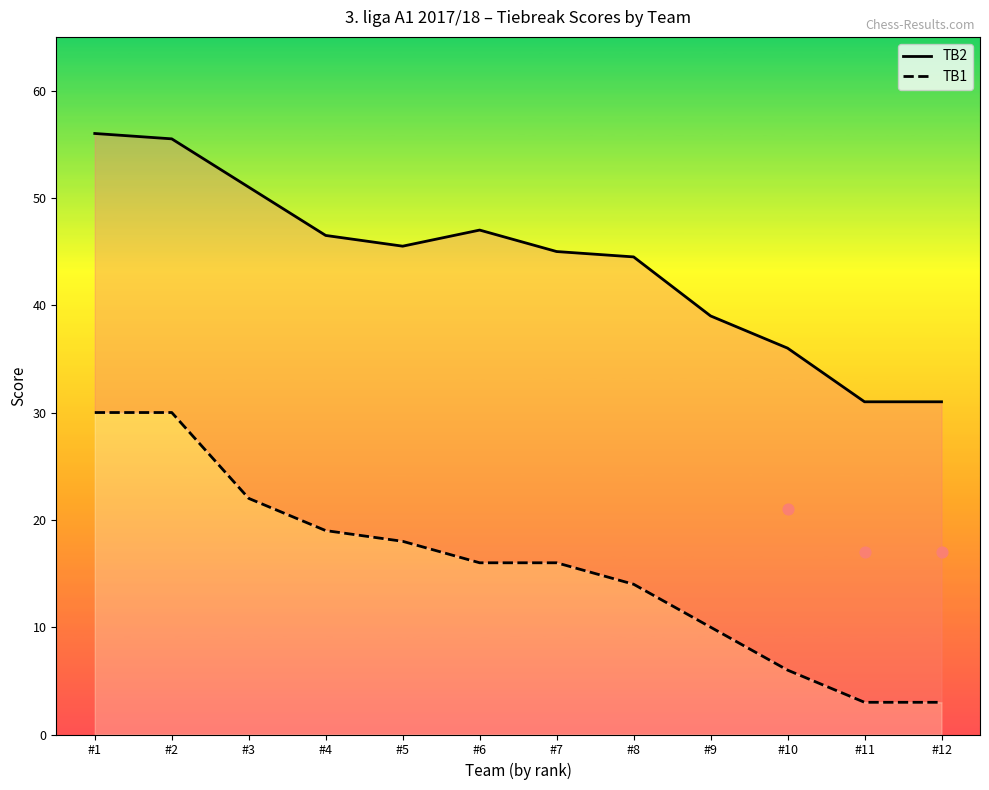

Which series has the largest total across all categories?

TB2